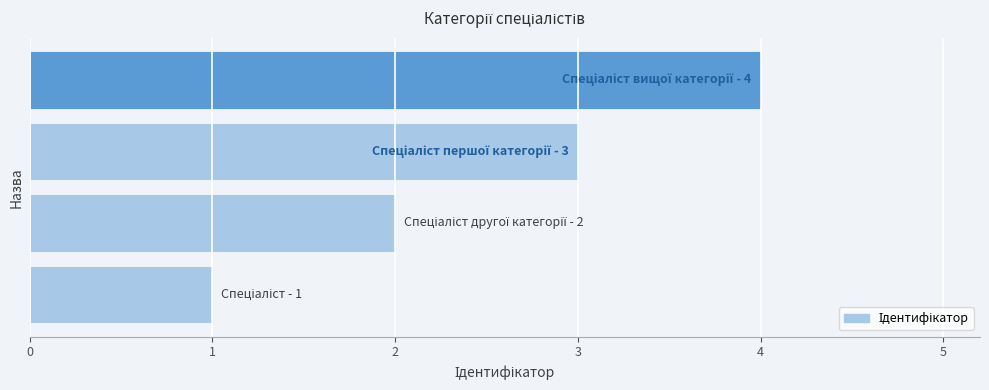

What is the sum of all values?

10